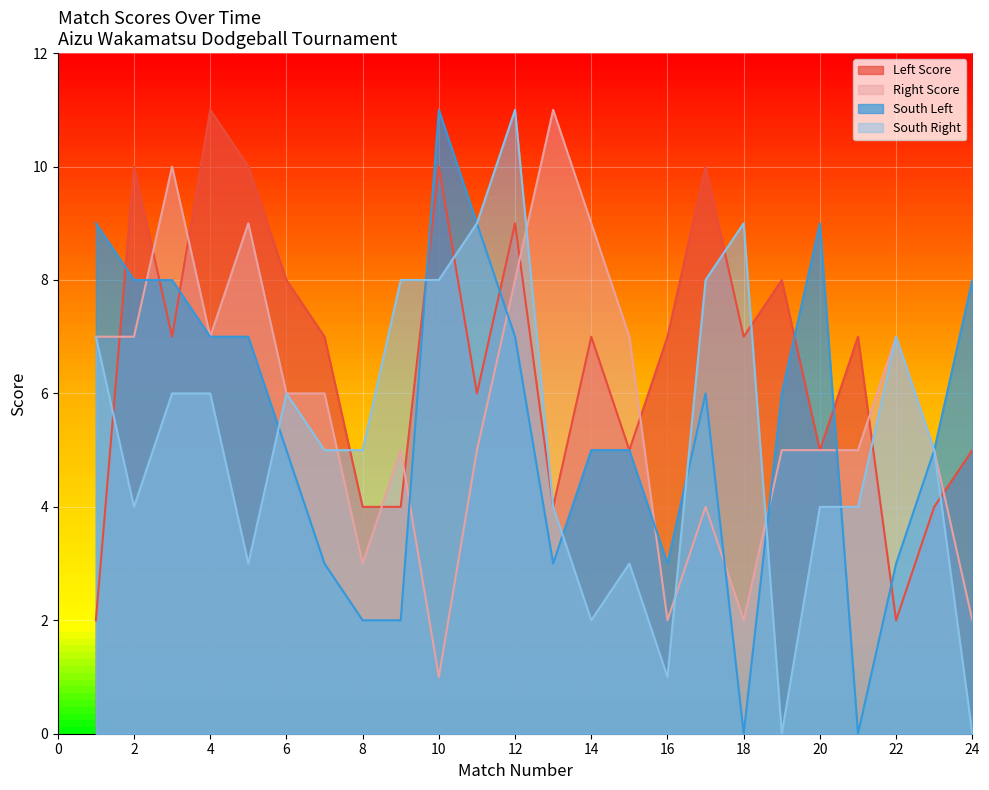

What is the difference between the Left Score values at 16 and 5?

3